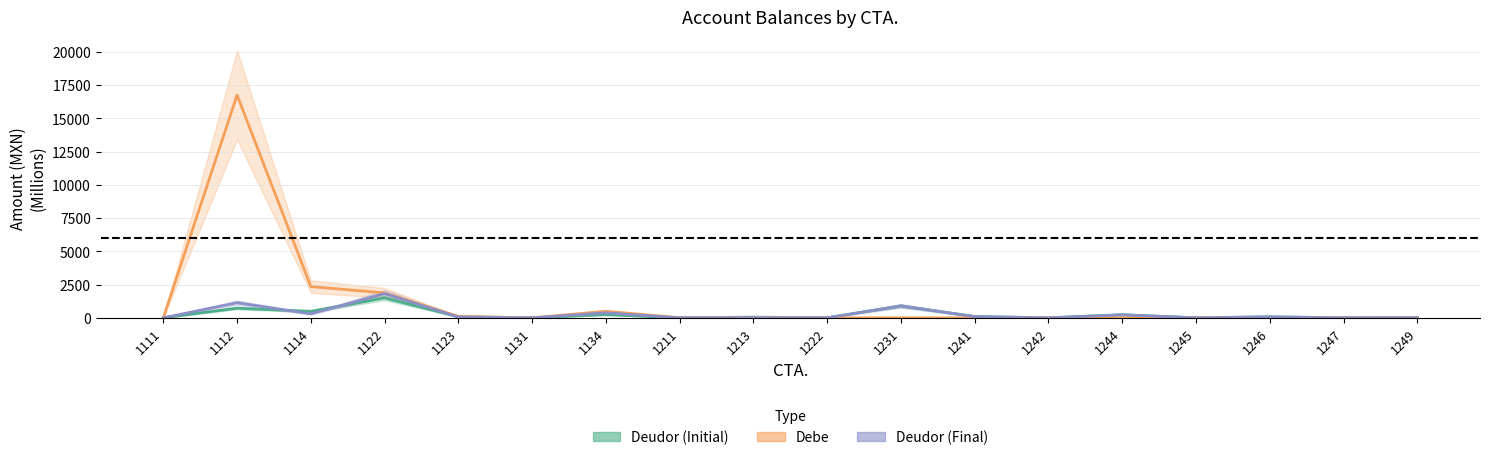

What is the value of the Debe point at the 7th from the left?

492.4